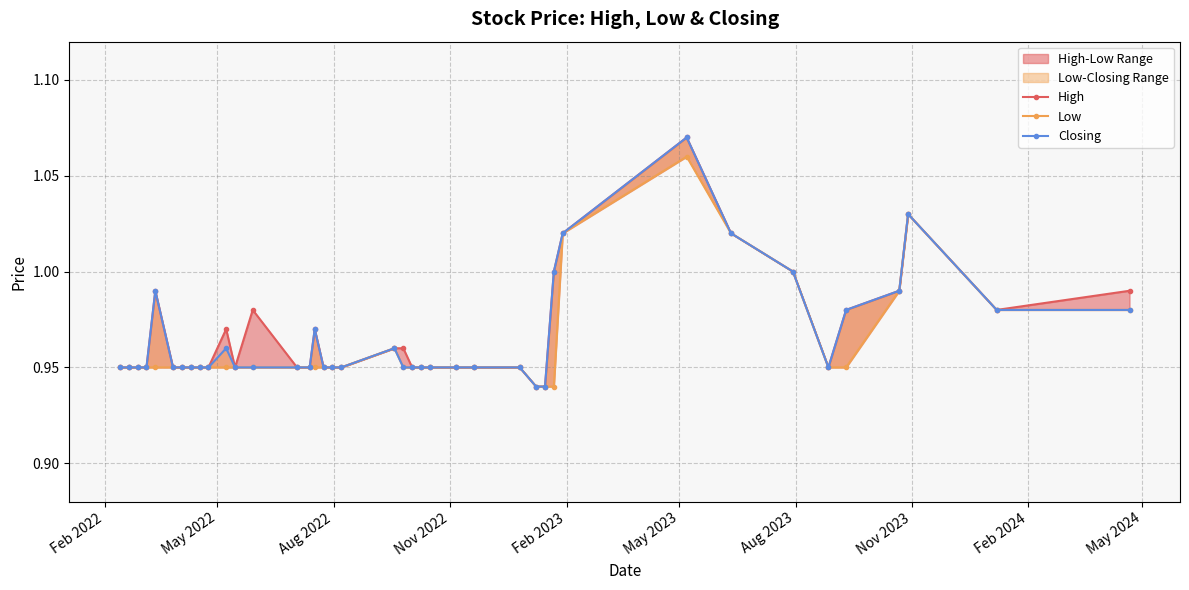

Does the chart have visible grid lines?

Yes